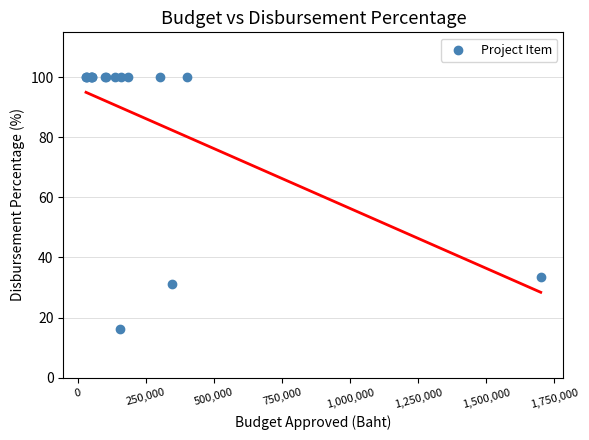

What Y value in the scatter plot is closest to 58?

33.3